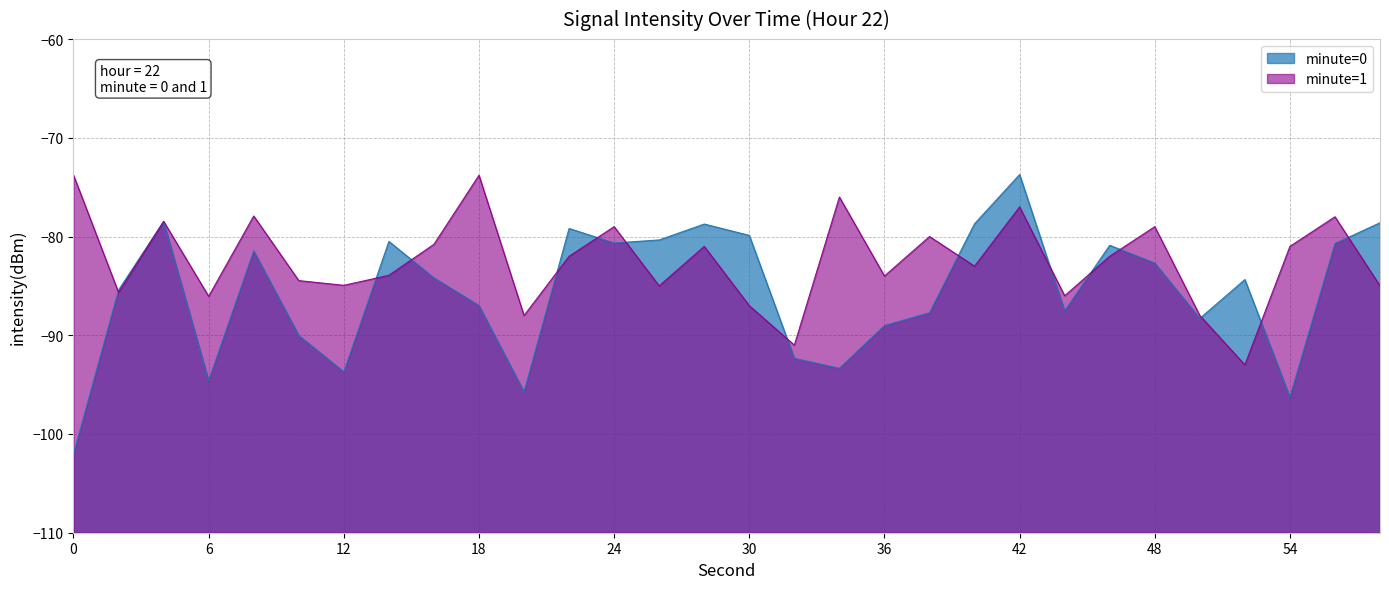

True or false: minute=1 has a value of -127.7 at 0.

False